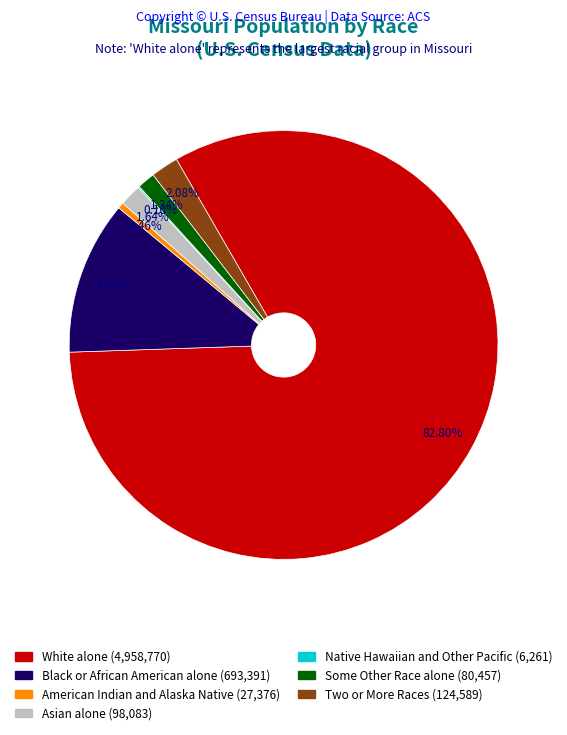

Which has a higher value, American Indian and Alaska Native or Asian alone?

Asian alone